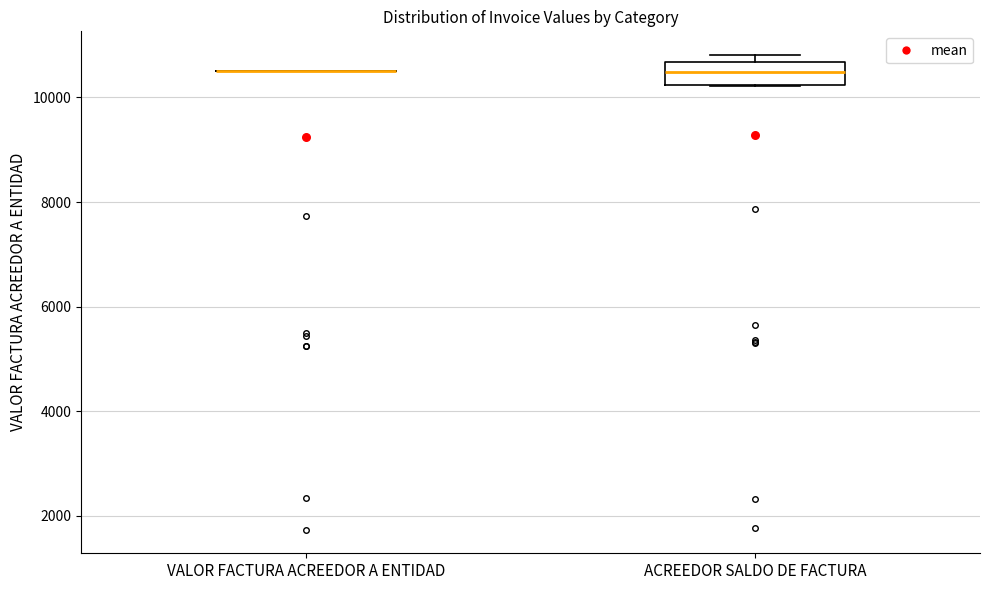

Reading left to right, transcribe this box plot: for each box, give where its median line is, the range the box spans, and where its two whiskers end, as read against the y-axis. The values are not printed on the chart, so give them approximately, as read against the axis.

VALOR FACTURA ACREEDOR A ENTIDAD: box collapsed to a line at 10600, whiskers 10600 to 10600
ACREEDOR SALDO DE FACTURA: median 10400, box 10200 to 10600, whiskers 10200 to 10800